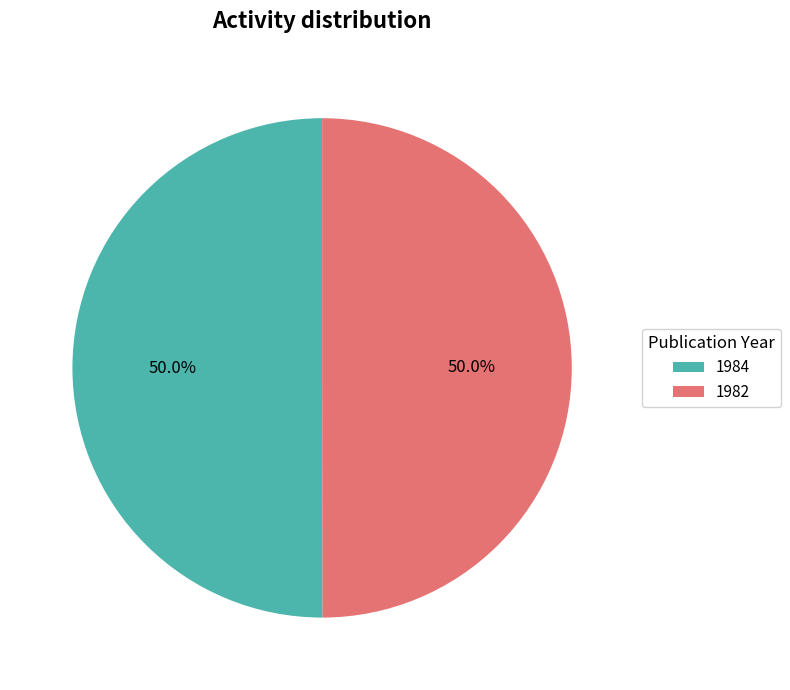

What percentage is the 1982 slice, to the nearest percent?

50%